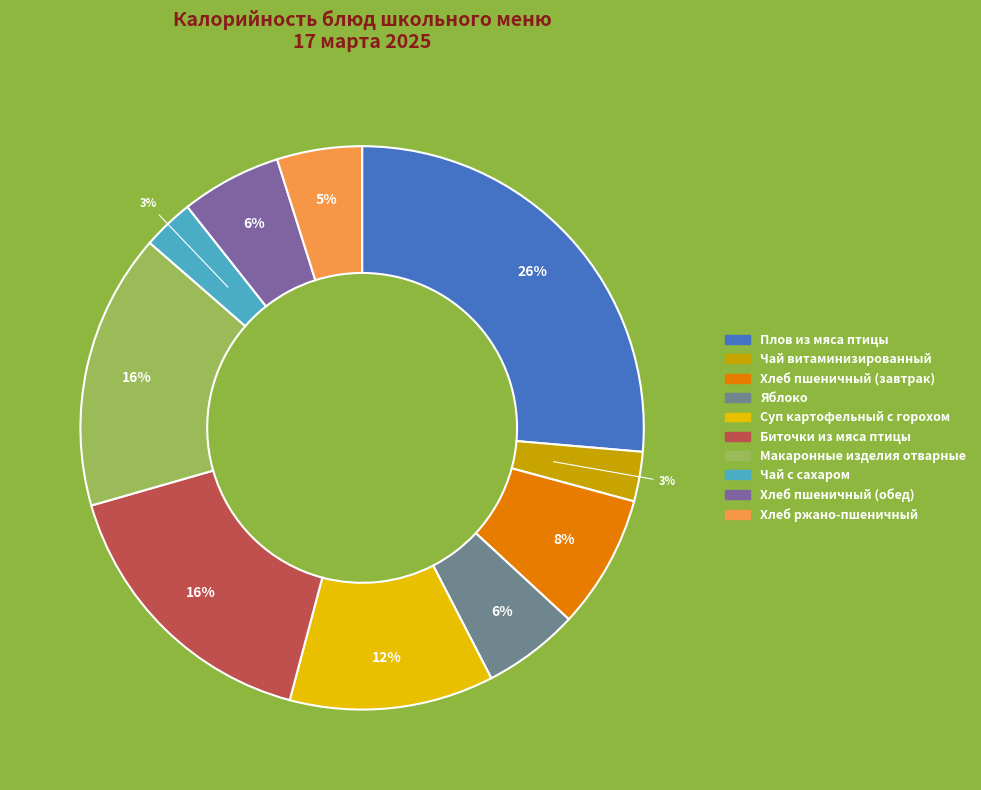

Does any single category account for the majority?

No